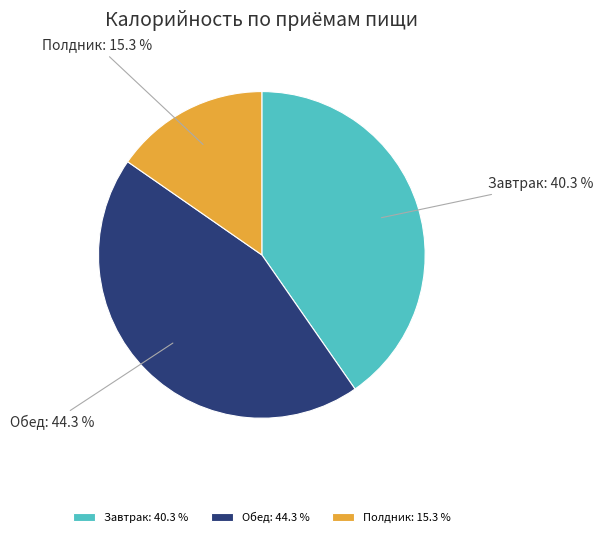

To the nearest percent, what portion does Полдник represent?

15%